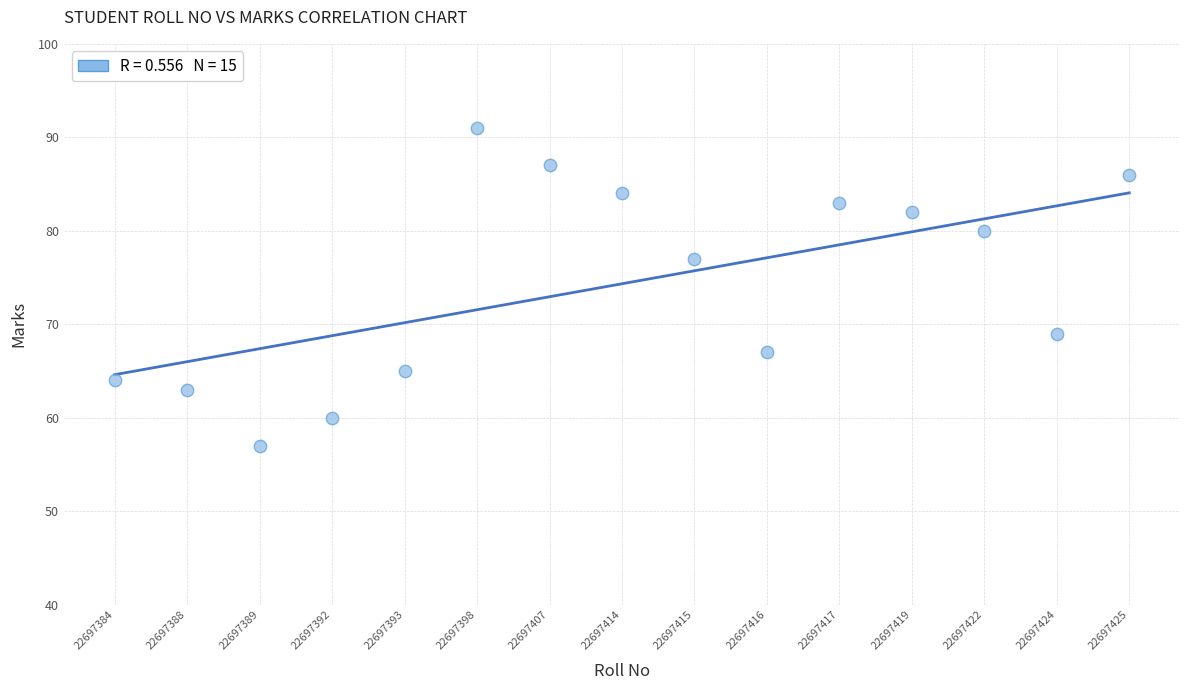

What Y value in the scatter plot is closest to 74?

77